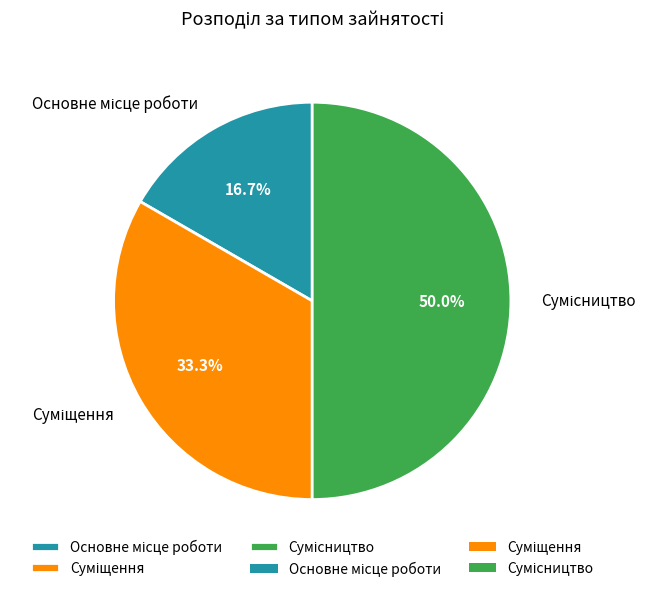

Is there any slice that represents more than half of the pie?

No